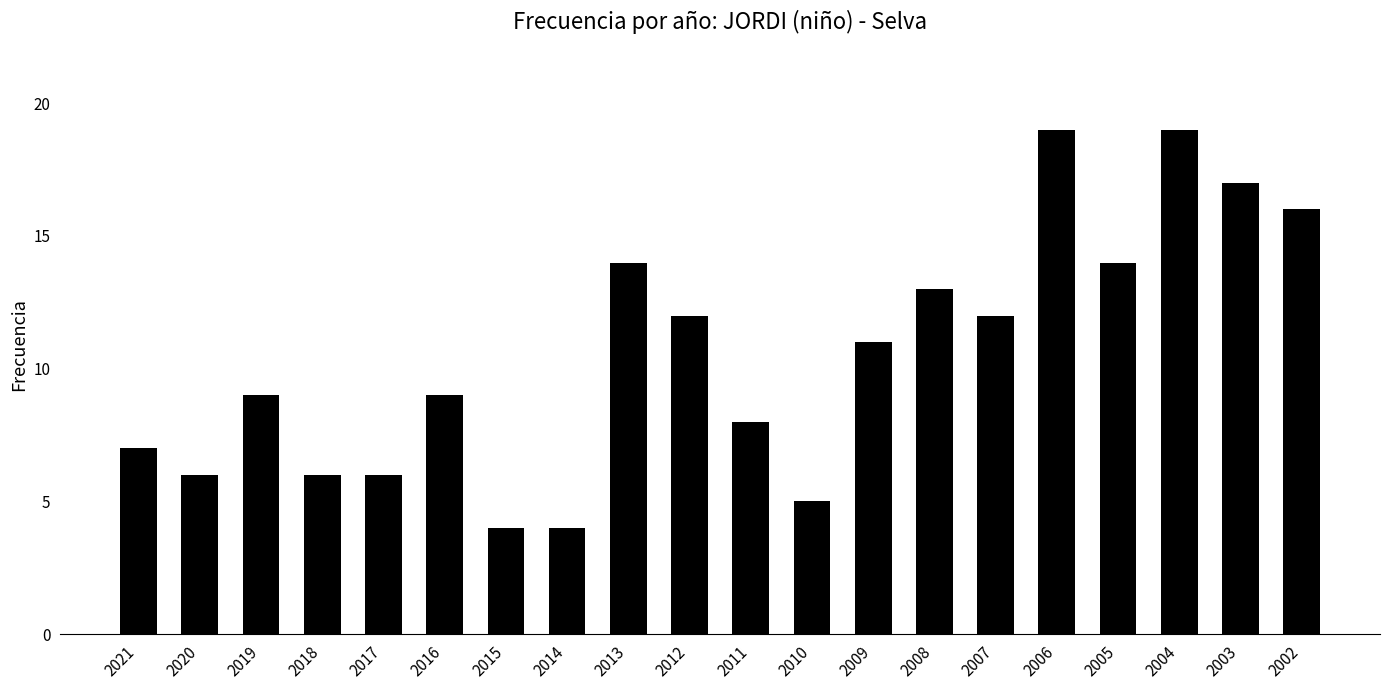

Read the value at 2010.

5